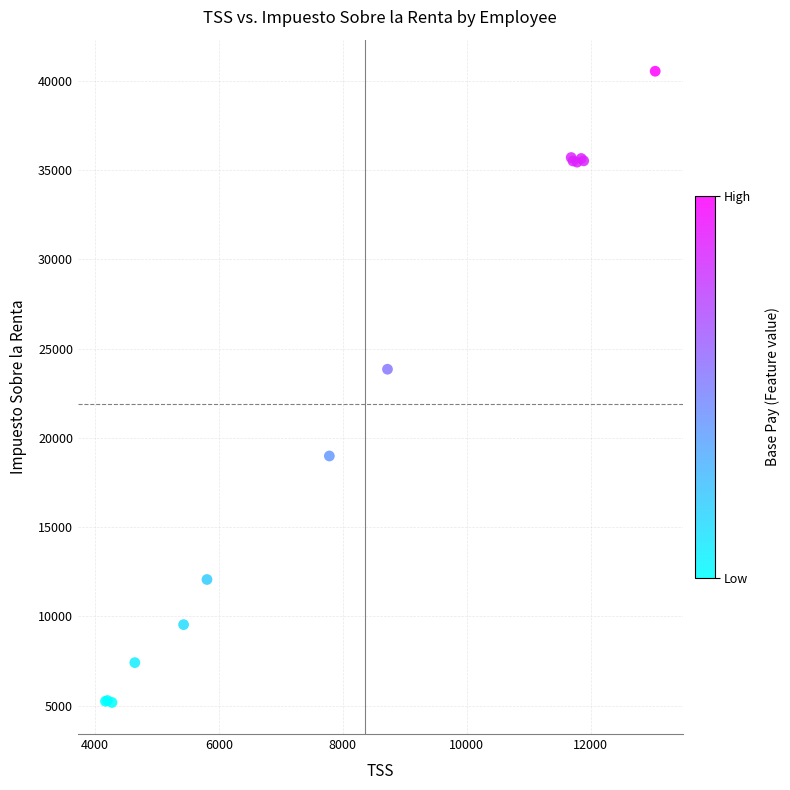

What Y value in the scatter plot is closest to 22853?

23840.3